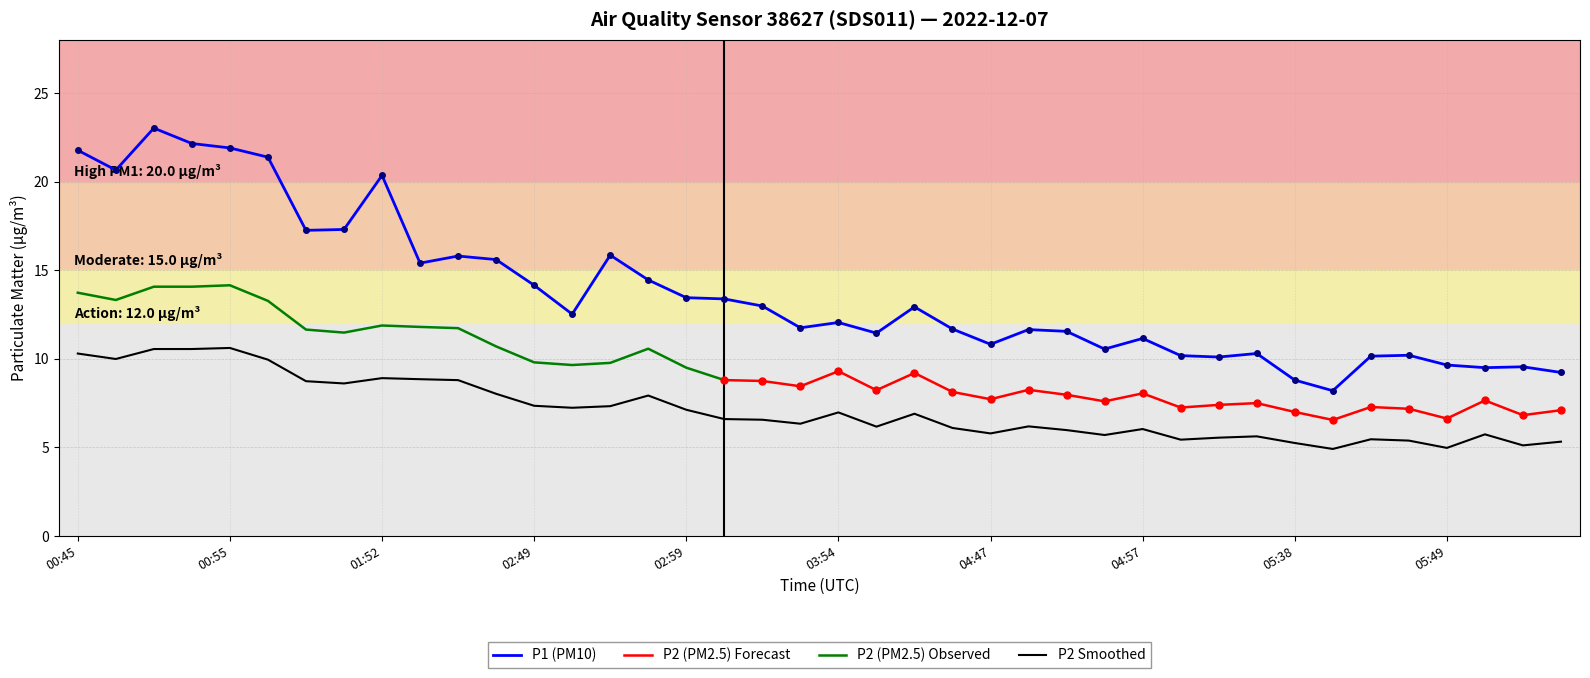

What is the label of the 34th point from the left?

05:41